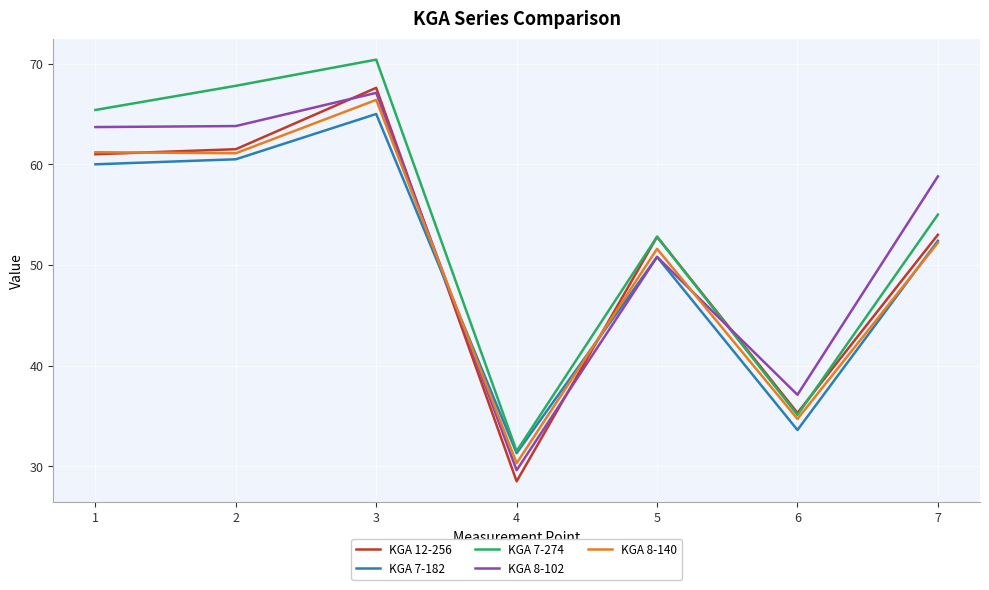

How many lines are shown in the chart?

5